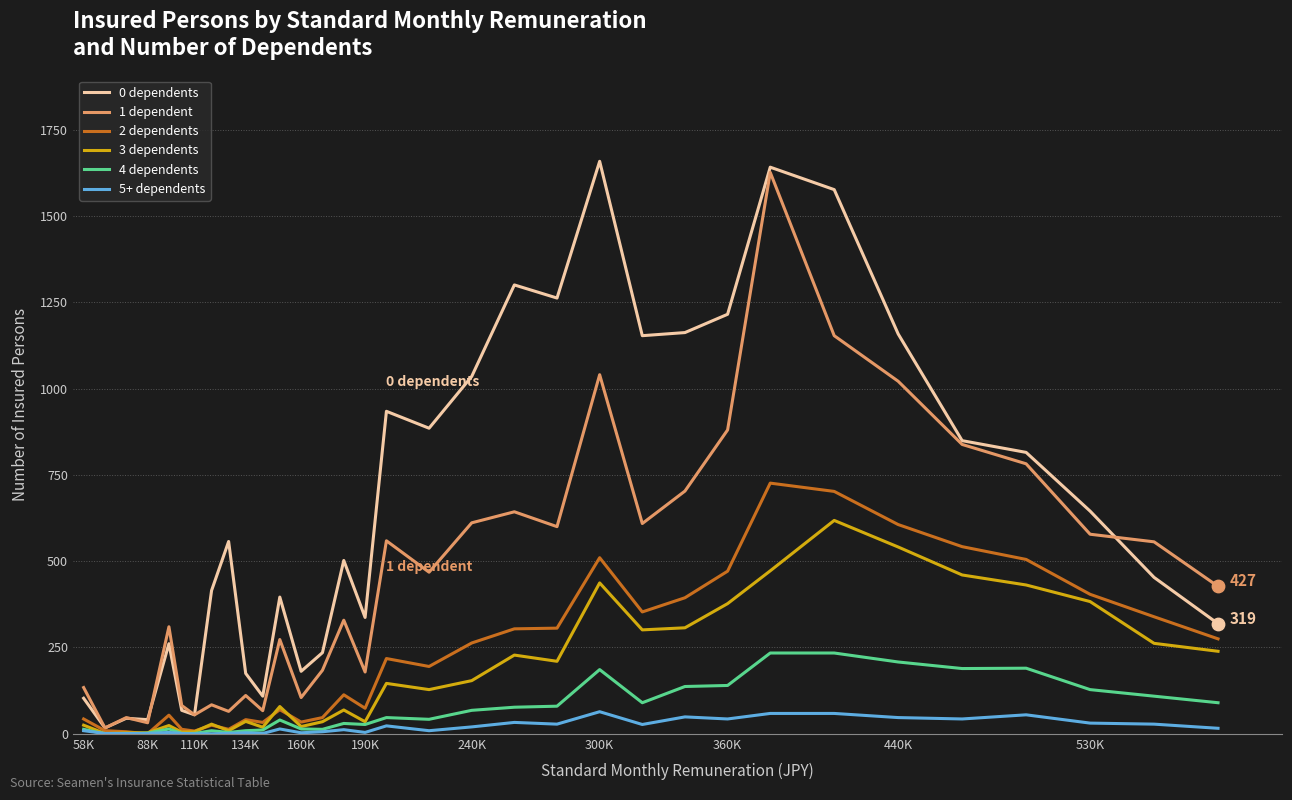

Which series has the largest total across all categories?

0 dependents